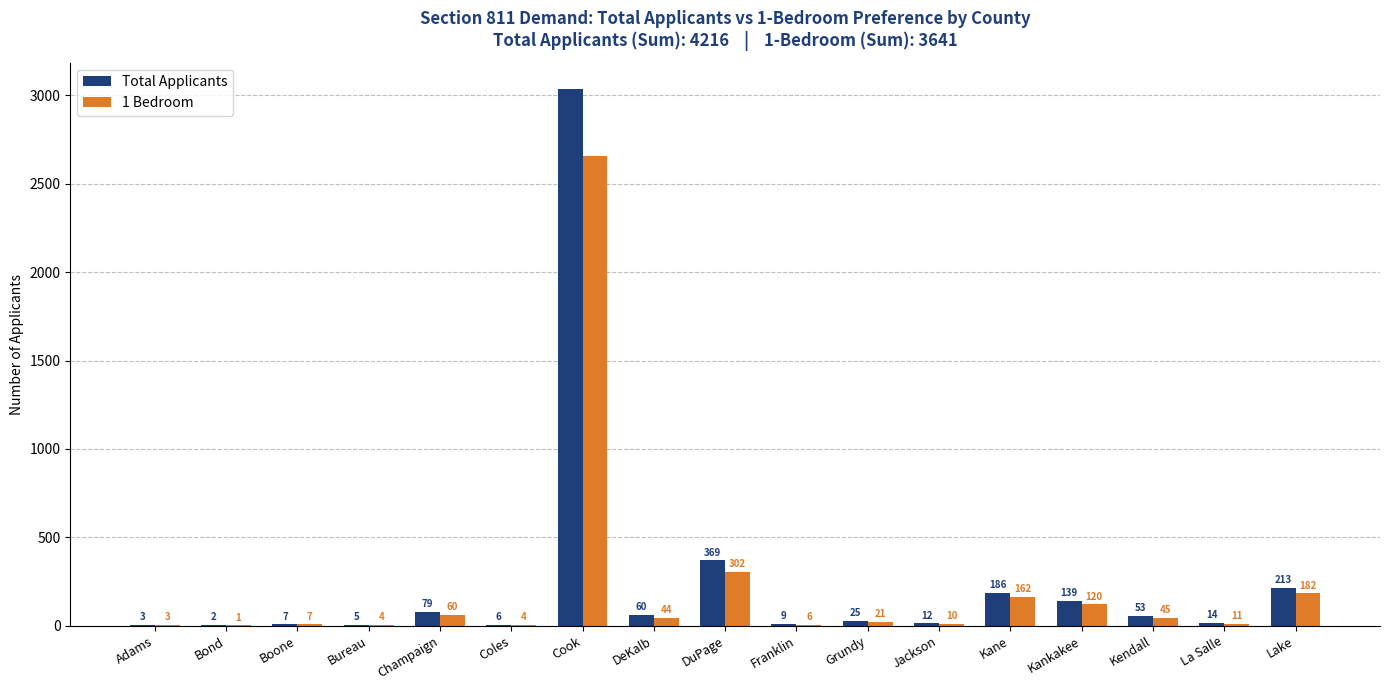

The 1 Bedroom series shows 302 at DuPage. True or false?

True